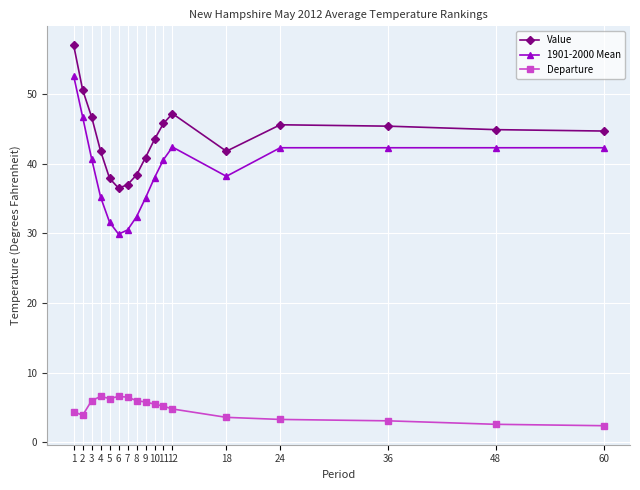

At which category does 1901-2000 Mean reach its first local peak?

12